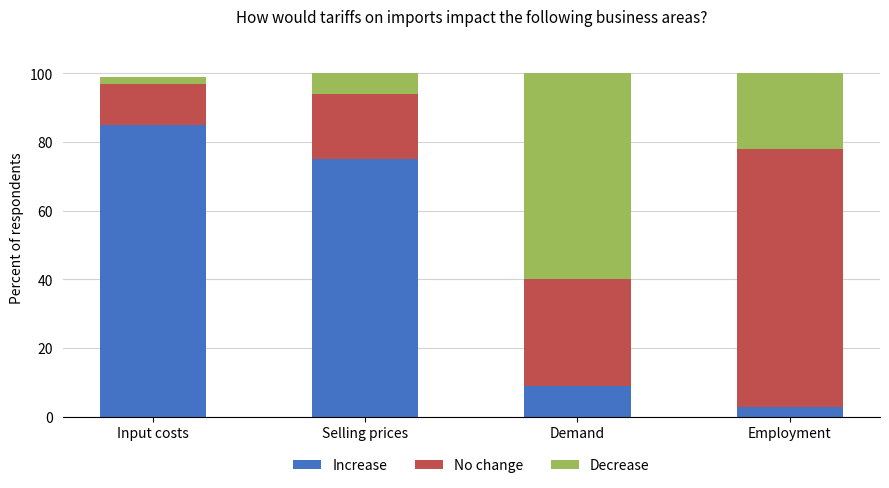

Count the number of data series in this chart.

3